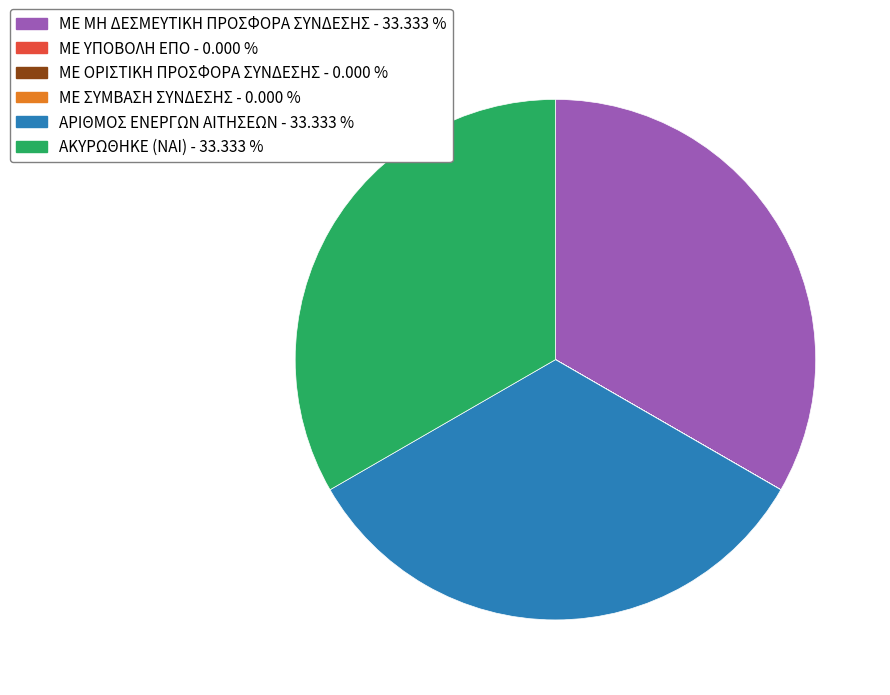

Is there any slice that represents more than half of the pie?

No